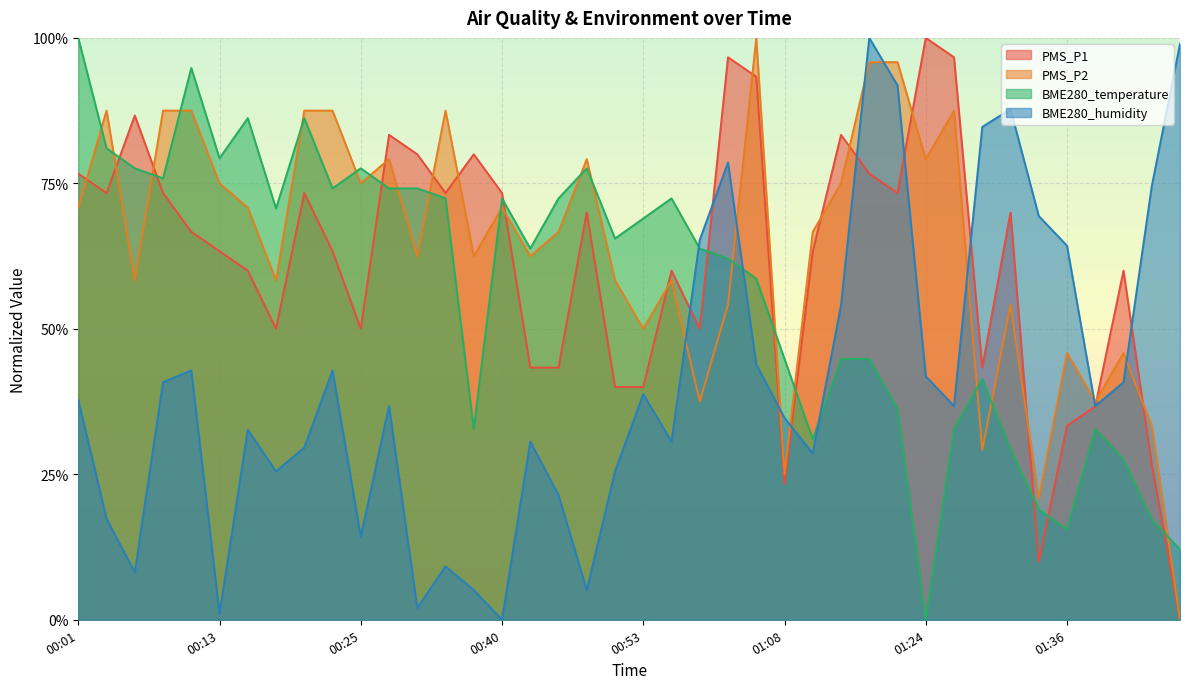

Rank the series by their maximum value, from highest to lowest.

PMS_P1, PMS_P2, BME280_humidity, BME280_temperature